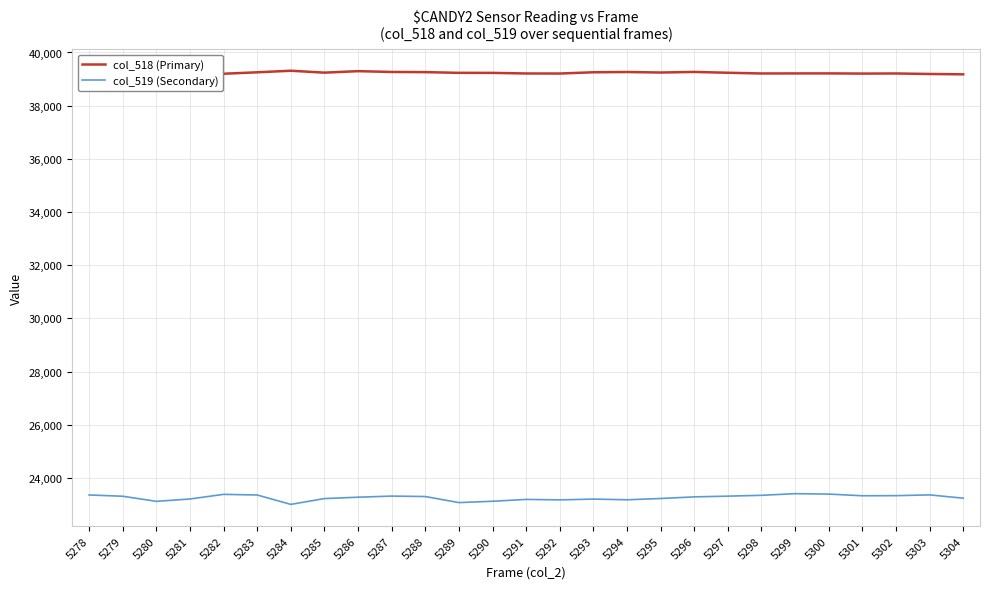

What are all the series names shown in the legend?

col_518 (Primary), col_519 (Secondary)